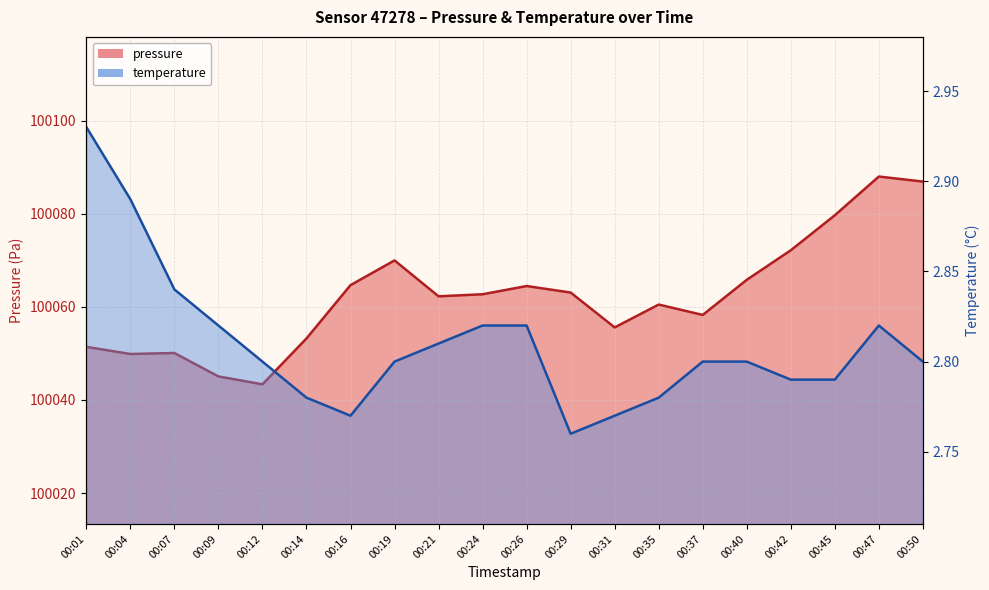

Rank the series by their maximum value, from lowest to highest.

temperature, pressure